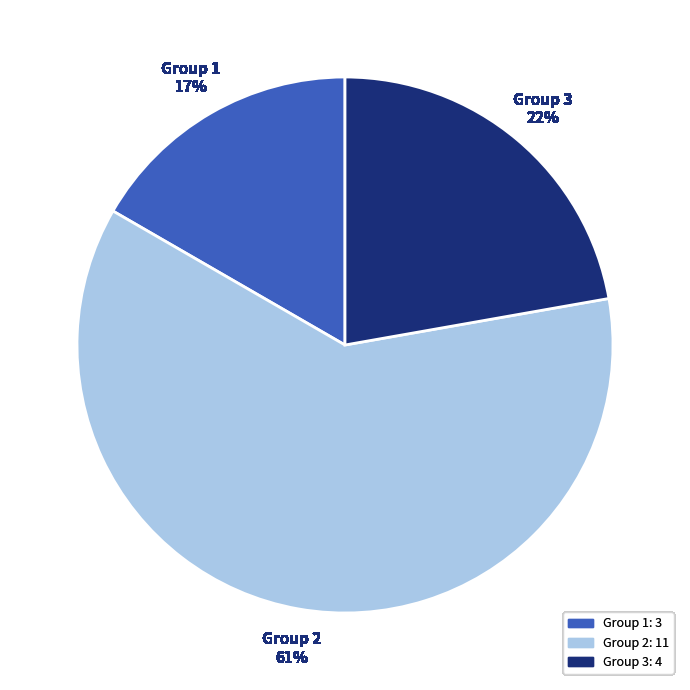

Count the number of slices in the pie.

3